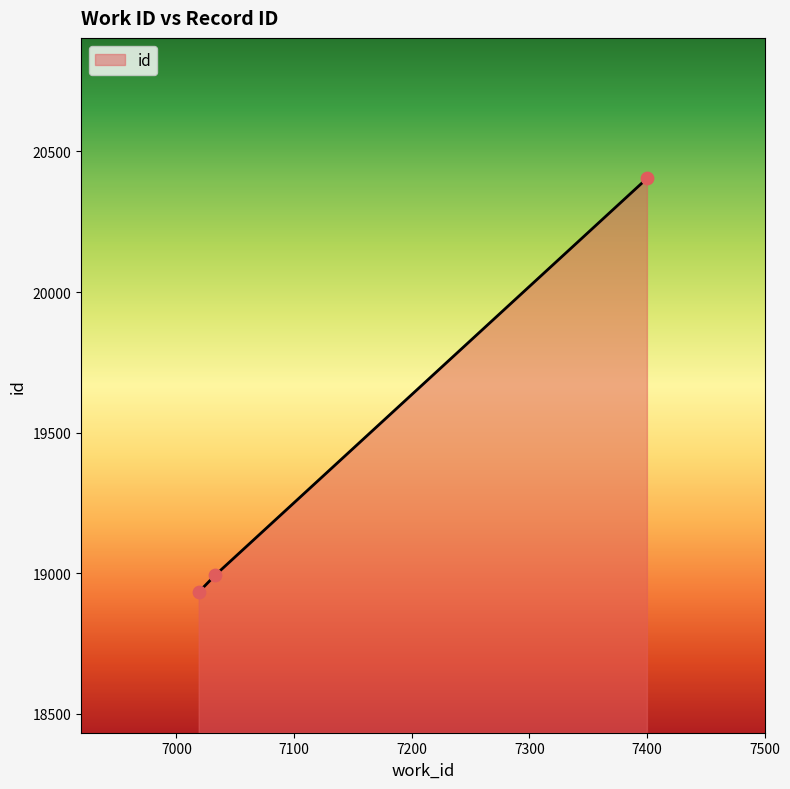

What is the greatest value displayed?

20404